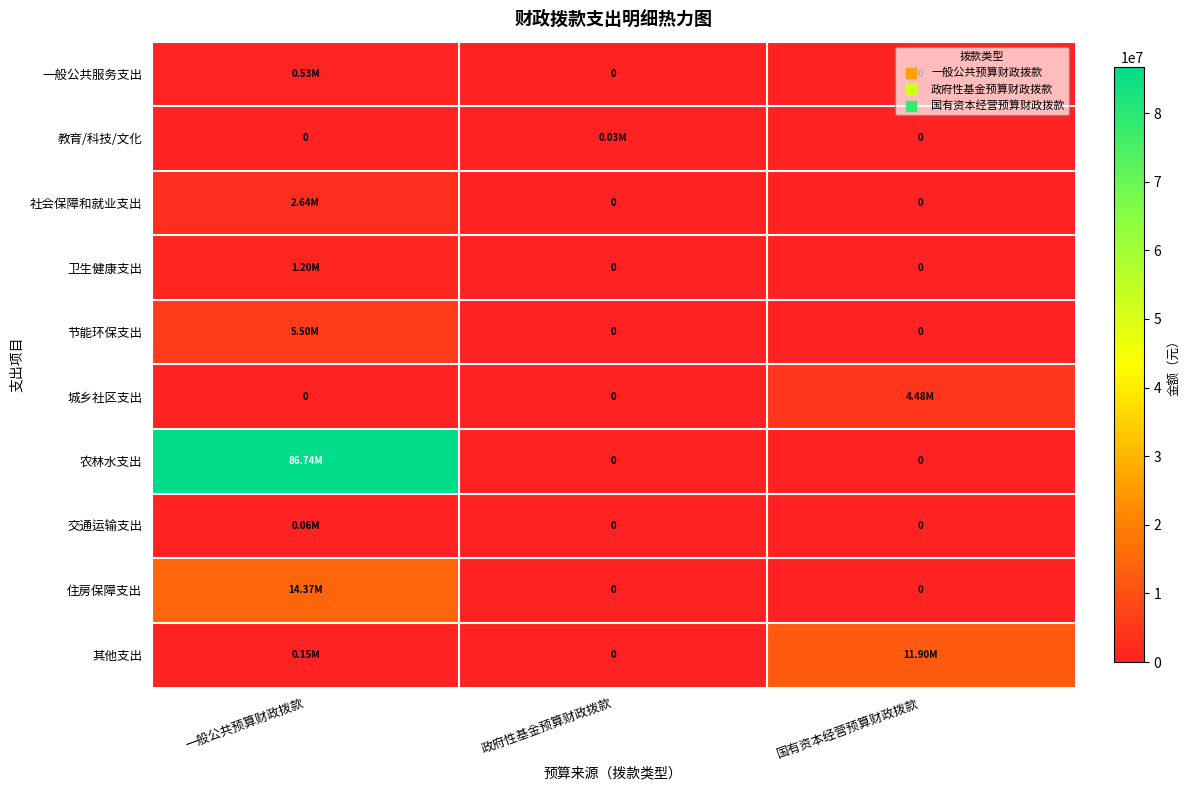

Between 国有资本经营预算财政拨款 and 一般公共预算财政拨款, which is larger?

一般公共预算财政拨款